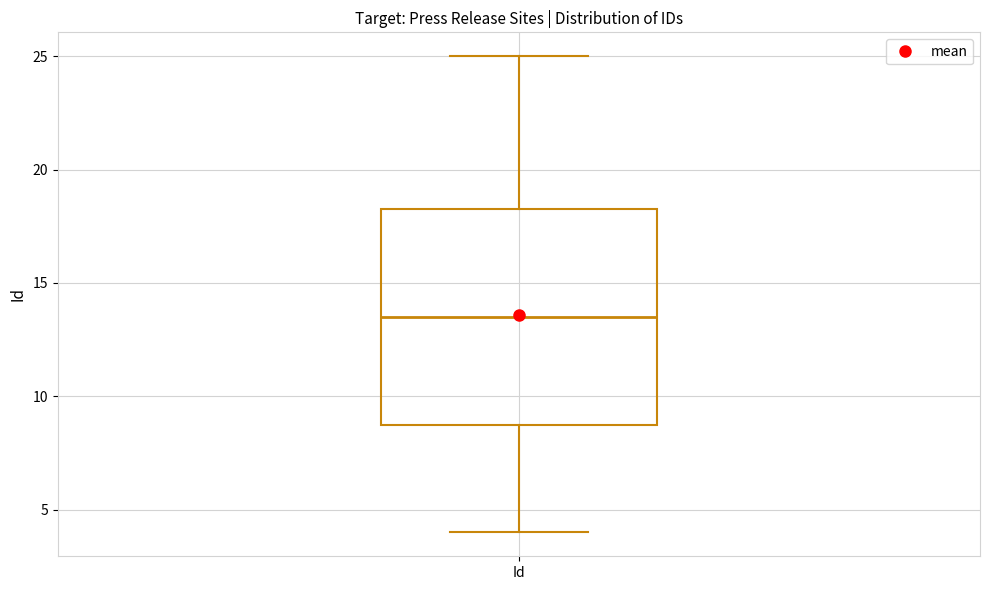

Where does the upper whisker of the box for Id end on the y-axis? The values are not printed on the chart, so give them approximately, as read against the axis.

25.0